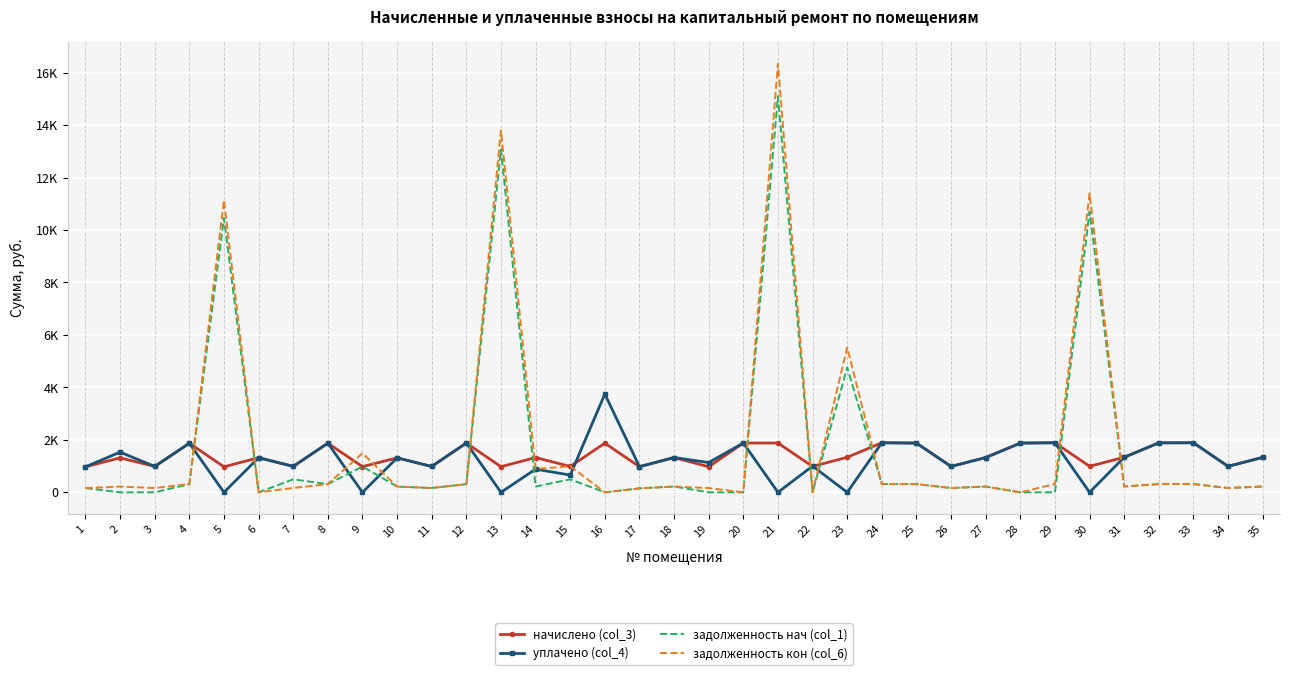

What is the value of the задолженность кон (col_6) point at the 19th from the left?

162.2